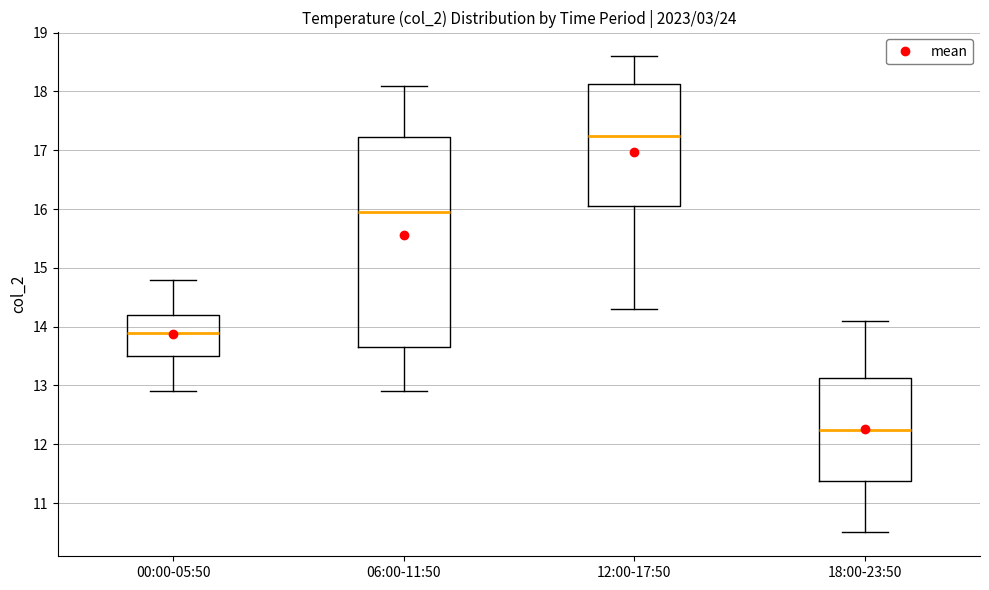

Reading left to right, transcribe this box plot: for each box, give where its median line is, the range the box spans, and where its two whiskers end, as read against the y-axis. The values are not printed on the chart, so give them approximately, as read against the axis.

00:00-05:50: median 13.9, box 13.5 to 14.2, whiskers 12.9 to 14.8
06:00-11:50: median 16.0, box 13.7 to 17.2, whiskers 12.9 to 18.1
12:00-17:50: median 17.3, box 16.1 to 18.1, whiskers 14.3 to 18.6
18:00-23:50: median 12.3, box 11.4 to 13.1, whiskers 10.5 to 14.1